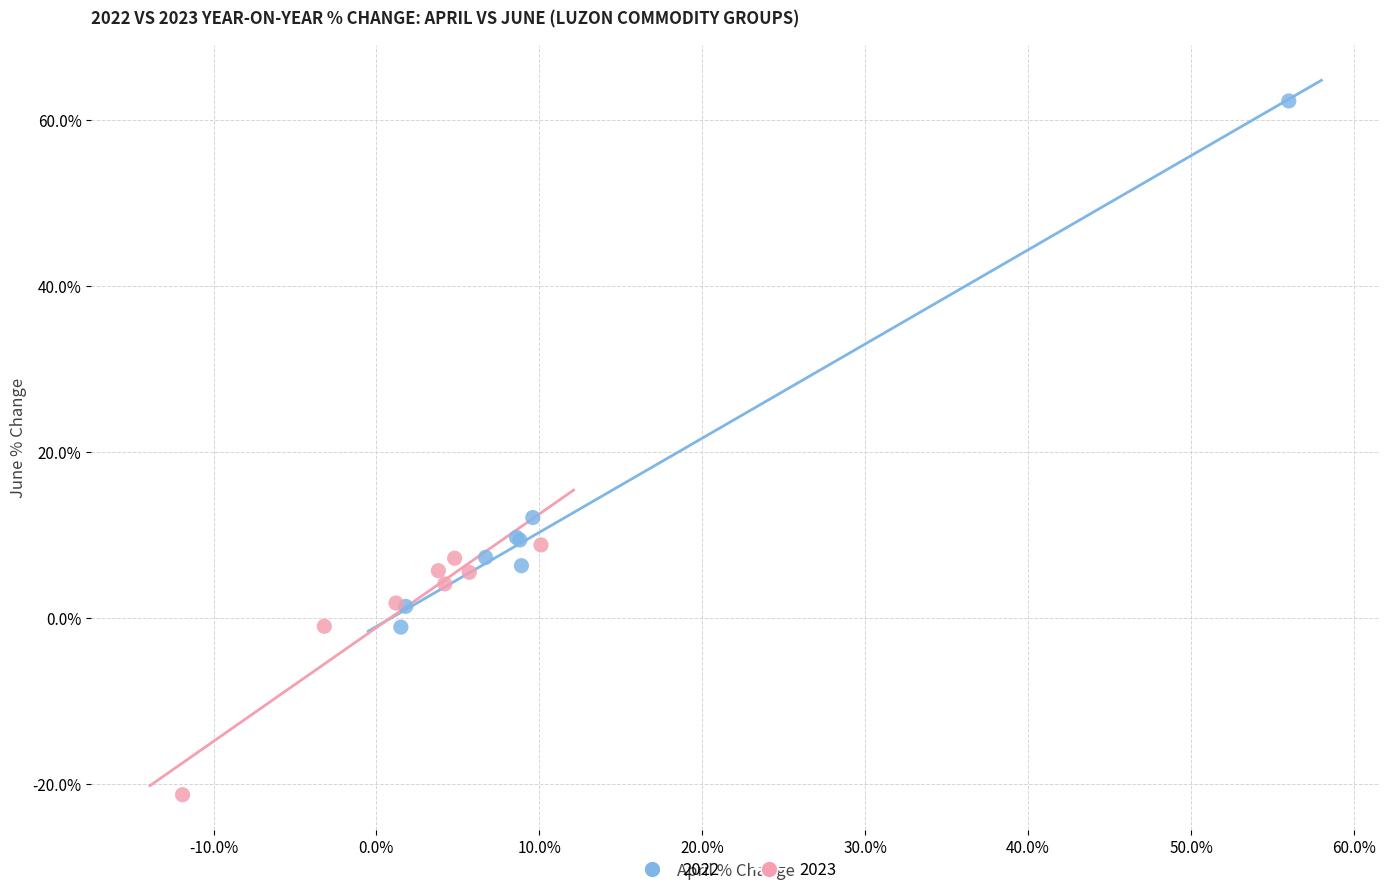

What are all the series names shown in the legend?

2022, 2023